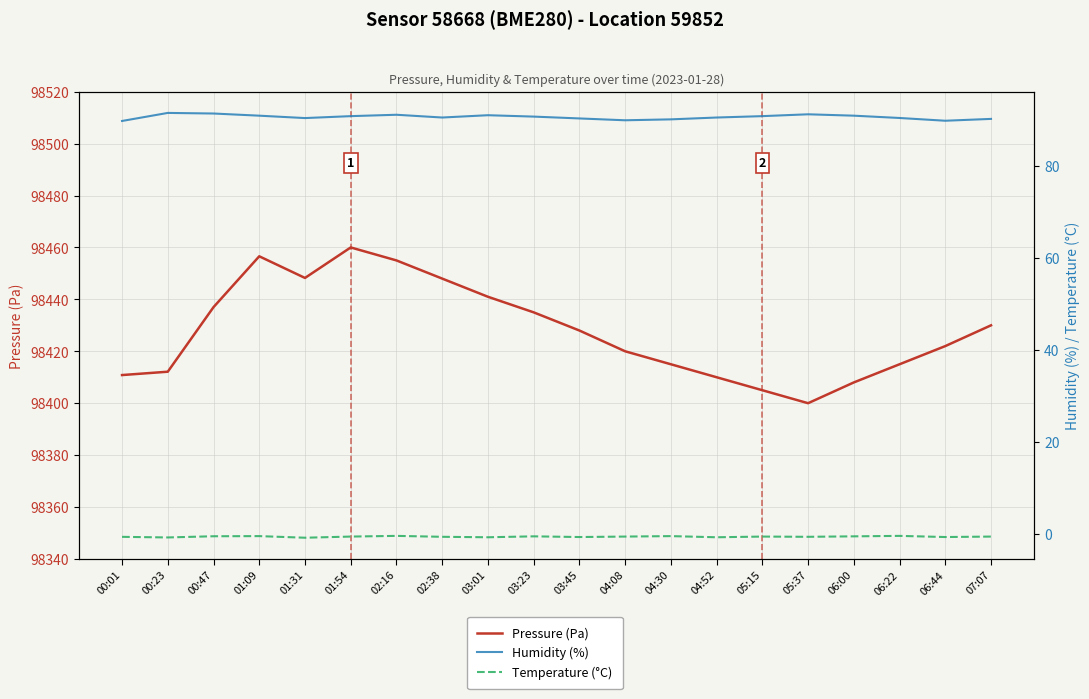

List the labels in order of Temperature (°C) value, smallest first.

01:31, 00:23, 03:01, 04:52, 03:45, 06:44, 00:01, 02:38, 05:37, 01:54, 04:08, 05:15, 07:07, 03:23, 06:00, 00:47, 01:09, 04:30, 02:16, 06:22